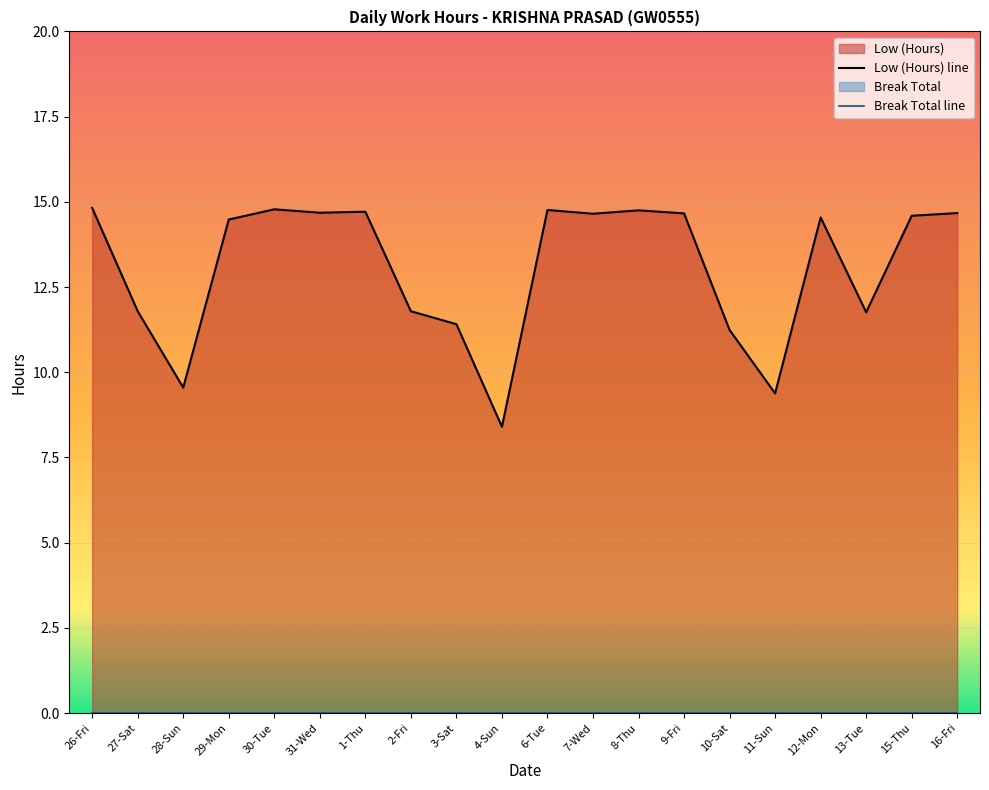

What is the difference between the highest and lowest values at 3-Sat?

11.4